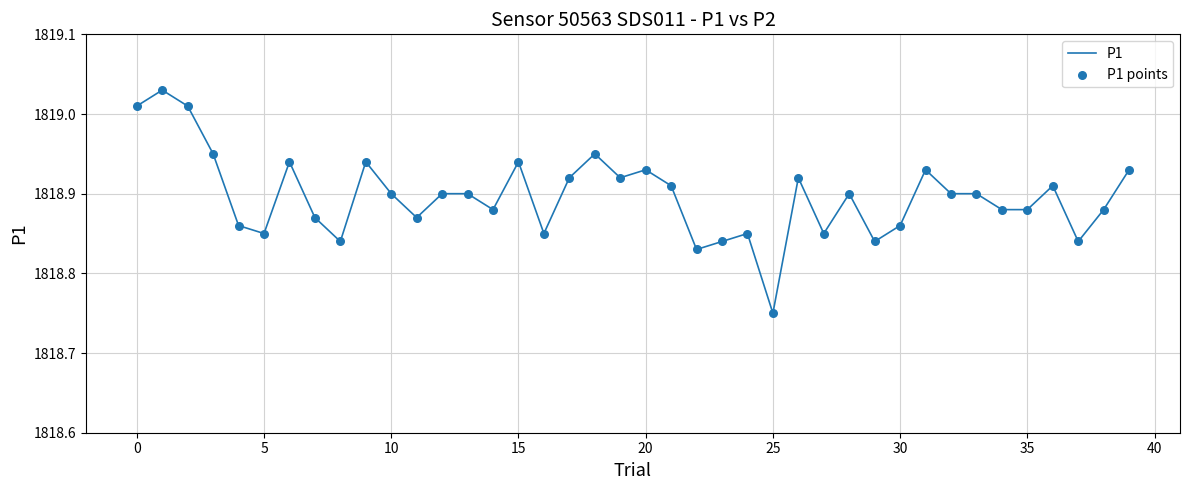

What is the difference between the maximum and minimum values?

0.3